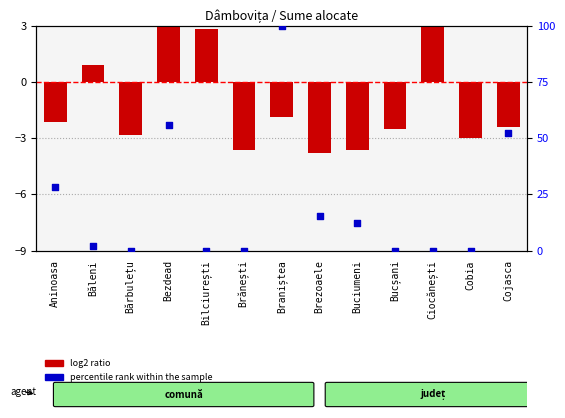

At which category is the sum across all series the highest?

Braniștea